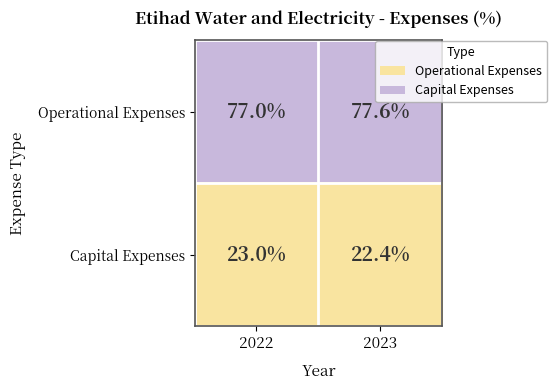

Reading right to left, extract all data points from this chart.

Operational Expenses: 77.6	77.0
Capital Expenses: 22.4	23.0